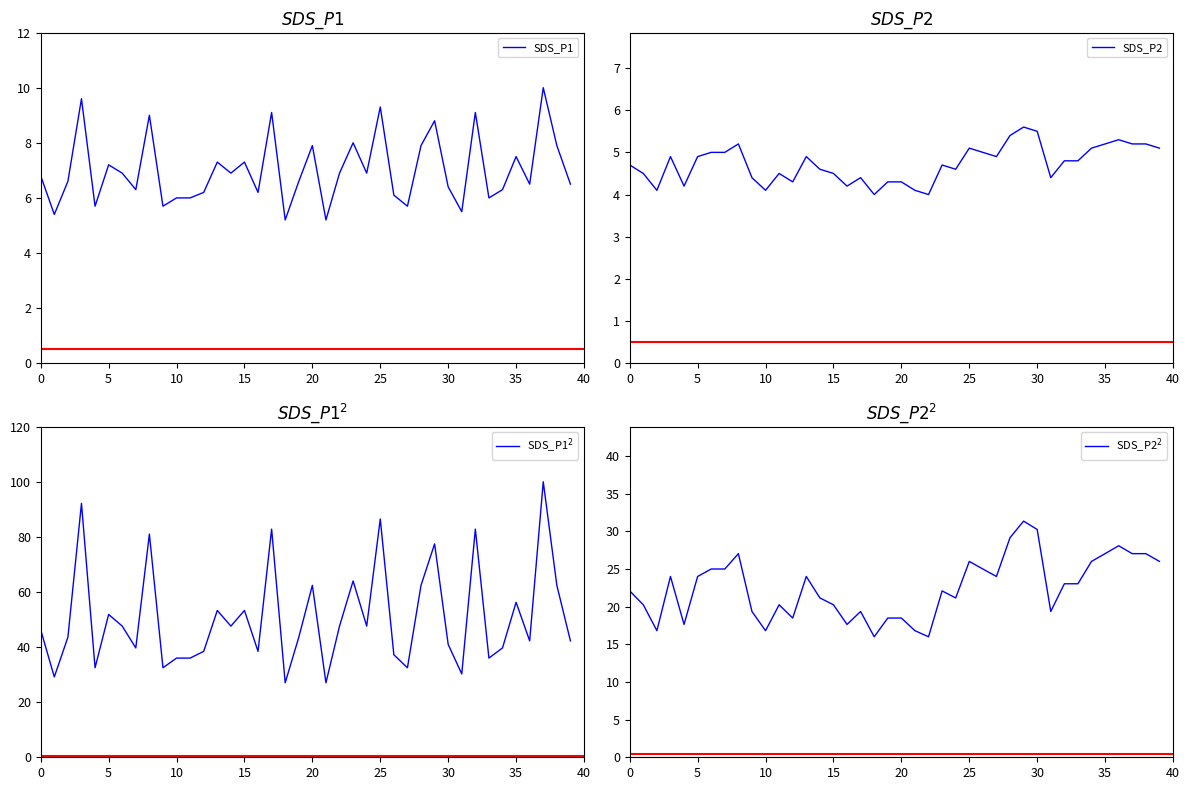

Reading left to right, transcribe all the data shown in this chart.

SDS_P1: 6.8	5.4	6.6	9.6	5.7	7.2	6.9	6.3	9.0	5.7	6.0	6.0	6.2	7.3	6.9	7.3	6.2	9.1	5.2	6.6	7.9	5.2	6.9	8.0	6.9	9.3	6.1	5.7	7.9	8.8	6.4	5.5	9.1	6.0	6.3	7.5	6.5	10.0	7.9	6.5
SDS_P2: 4.7	4.5	4.1	4.9	4.2	4.9	5.0	5.0	5.2	4.4	4.1	4.5	4.3	4.9	4.6	4.5	4.2	4.4	4.0	4.3	4.3	4.1	4.0	4.7	4.6	5.1	5.0	4.9	5.4	5.6	5.5	4.4	4.8	4.8	5.1	5.2	5.3	5.2	5.2	5.1
SDS_P1$^2$: 46.2	29.2	43.6	92.2	32.5	51.8	47.6	39.7	81.0	32.5	36.0	36.0	38.4	53.3	47.6	53.3	38.4	82.8	27.0	43.6	62.4	27.0	47.6	64.0	47.6	86.5	37.2	32.5	62.4	77.4	41.0	30.2	82.8	36.0	39.7	56.2	42.2	100.0	62.4	42.2
SDS_P2$^2$: 22.1	20.2	16.8	24.0	17.6	24.0	25.0	25.0	27.0	19.4	16.8	20.2	18.5	24.0	21.2	20.2	17.6	19.4	16.0	18.5	18.5	16.8	16.0	22.1	21.2	26.0	25.0	24.0	29.2	31.4	30.2	19.4	23.0	23.0	26.0	27.0	28.1	27.0	27.0	26.0